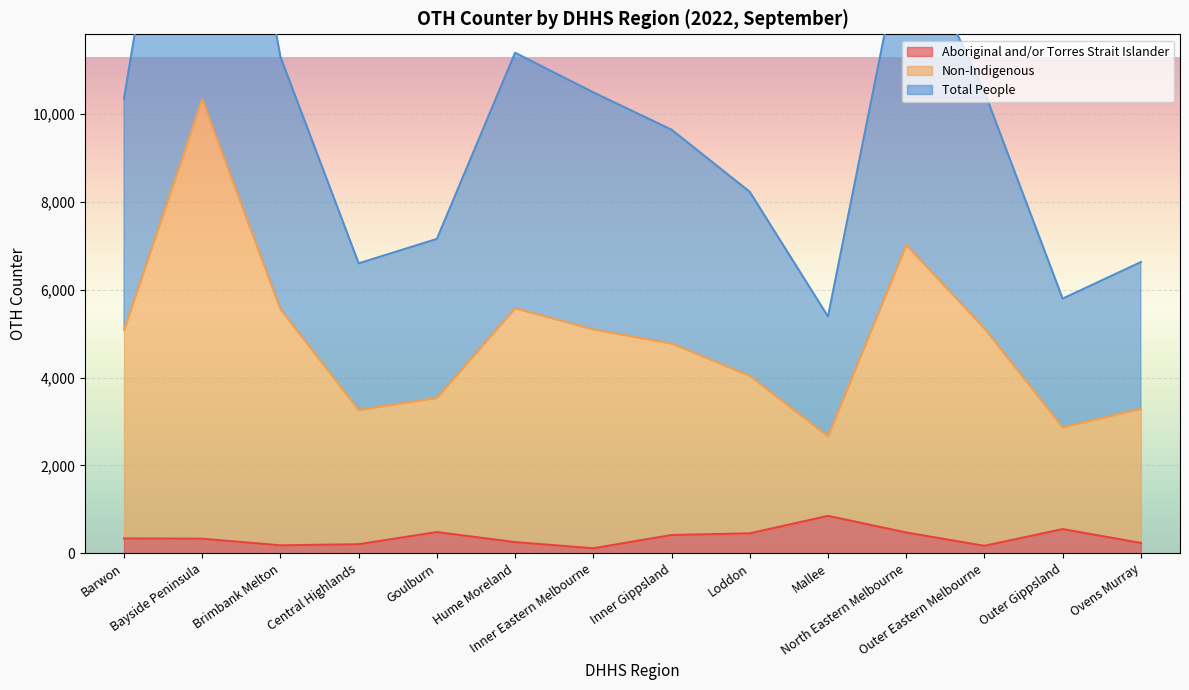

Which category has the lowest value in the Aboriginal and/or Torres Strait Islander series?

Inner Eastern Melbourne